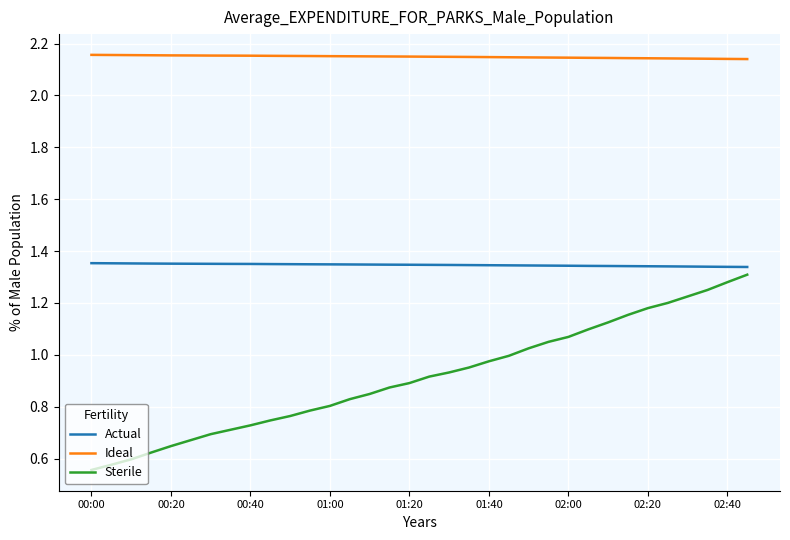

True or false: Sterile and Ideal intersect in this chart.

False